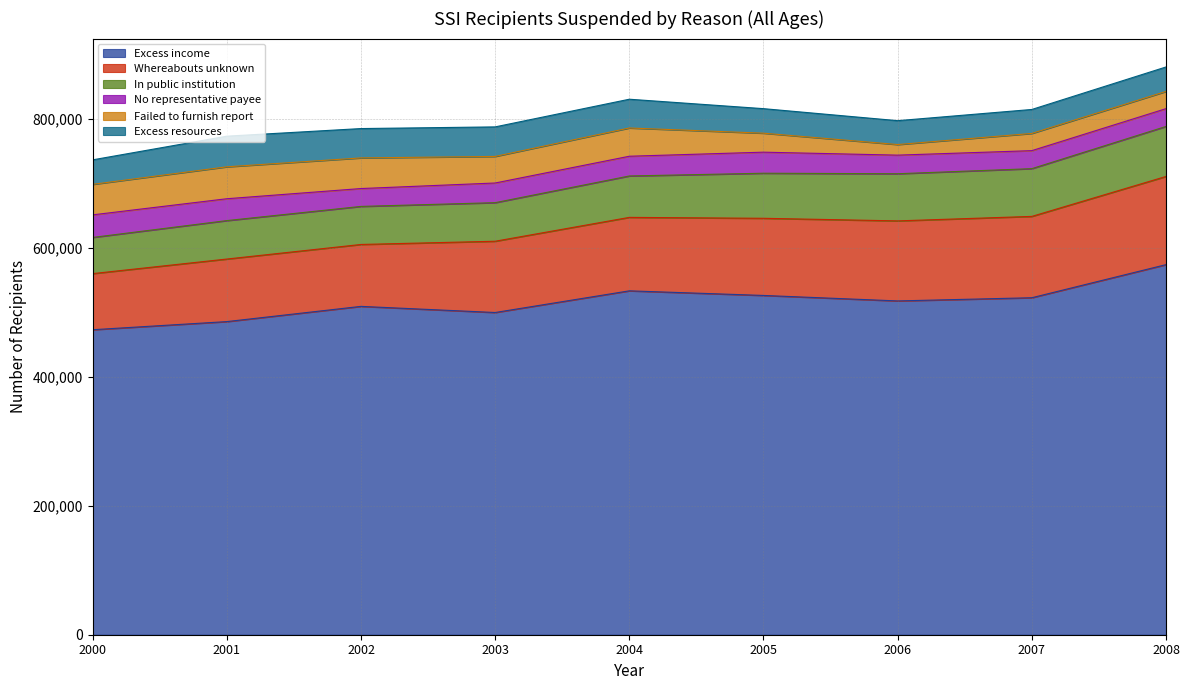

True or false: Whereabouts unknown and Failed to furnish report intersect in this chart.

False